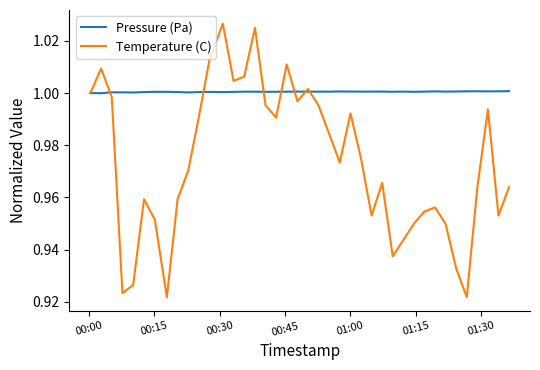

Which series has the widest spread of values?

Temperature (C)